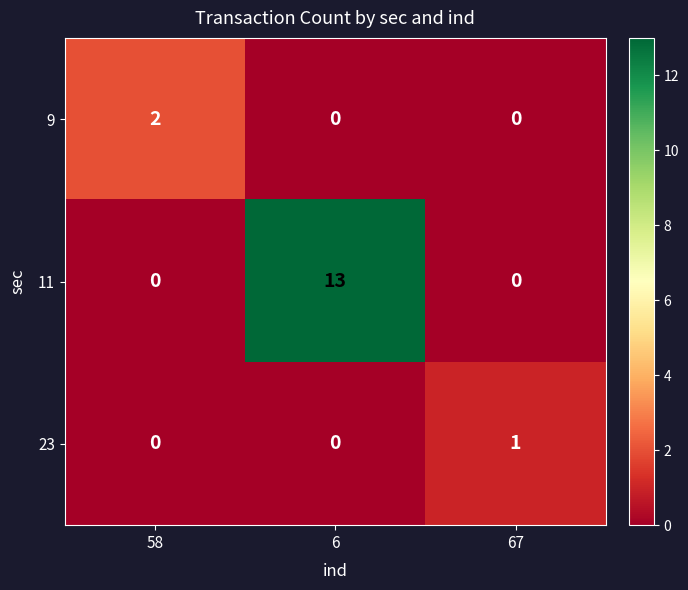

Rank the series by their maximum value, from highest to lowest.

11, 9, 23